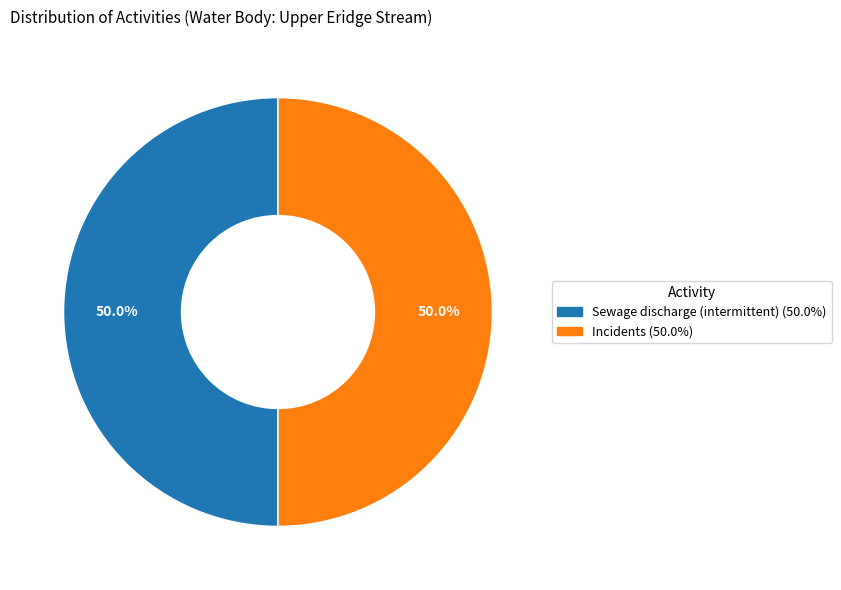

What is the ratio of the value at Incidents to the value at Sewage discharge (intermittent)?

1.0